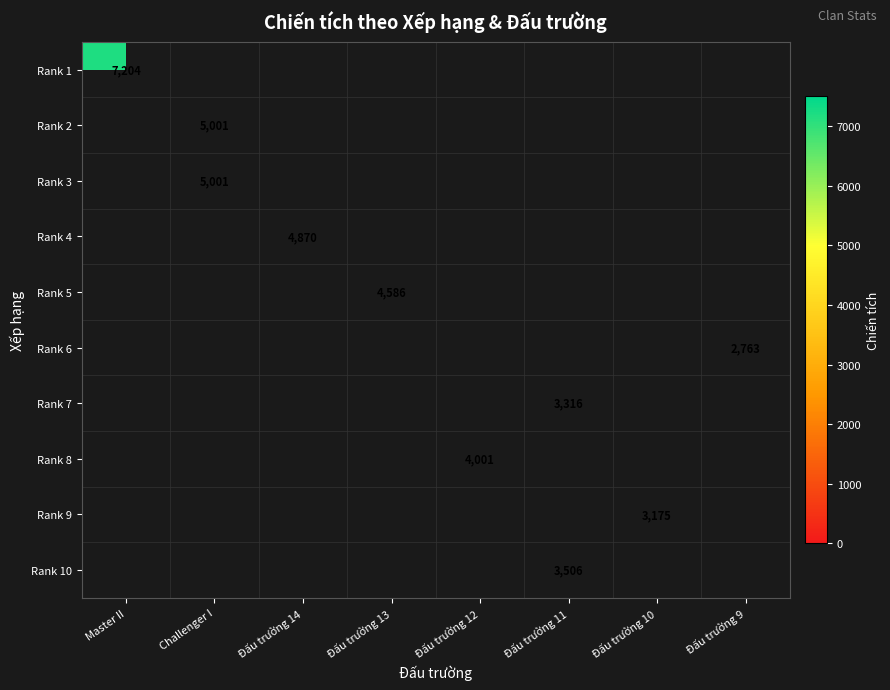

How many data points does each series have?

8